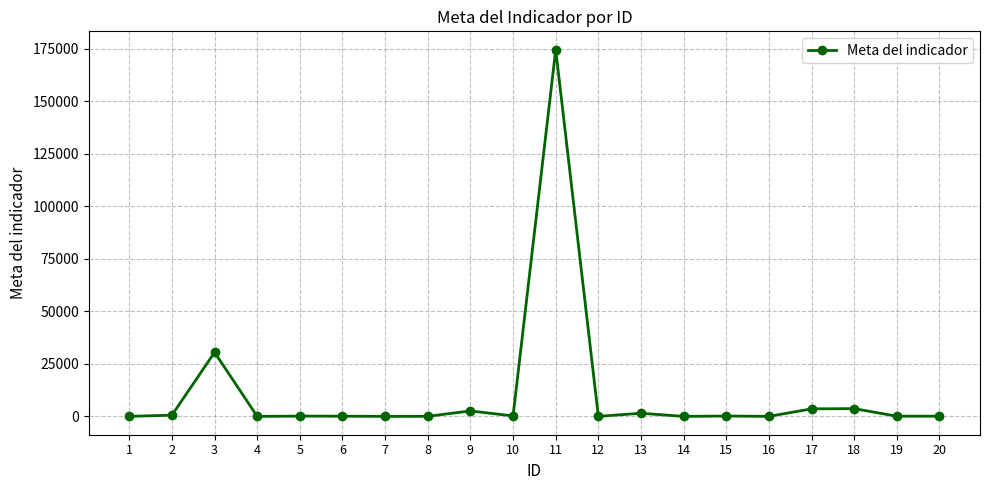

Is it true that the value at 11 is 174596?

True